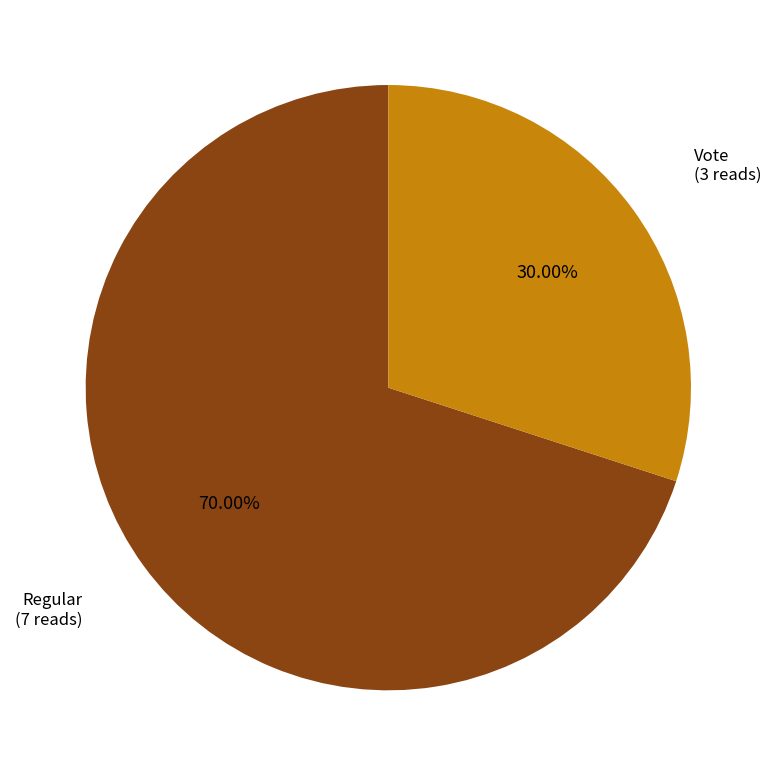

Is there any slice that represents more than half of the pie?

Yes